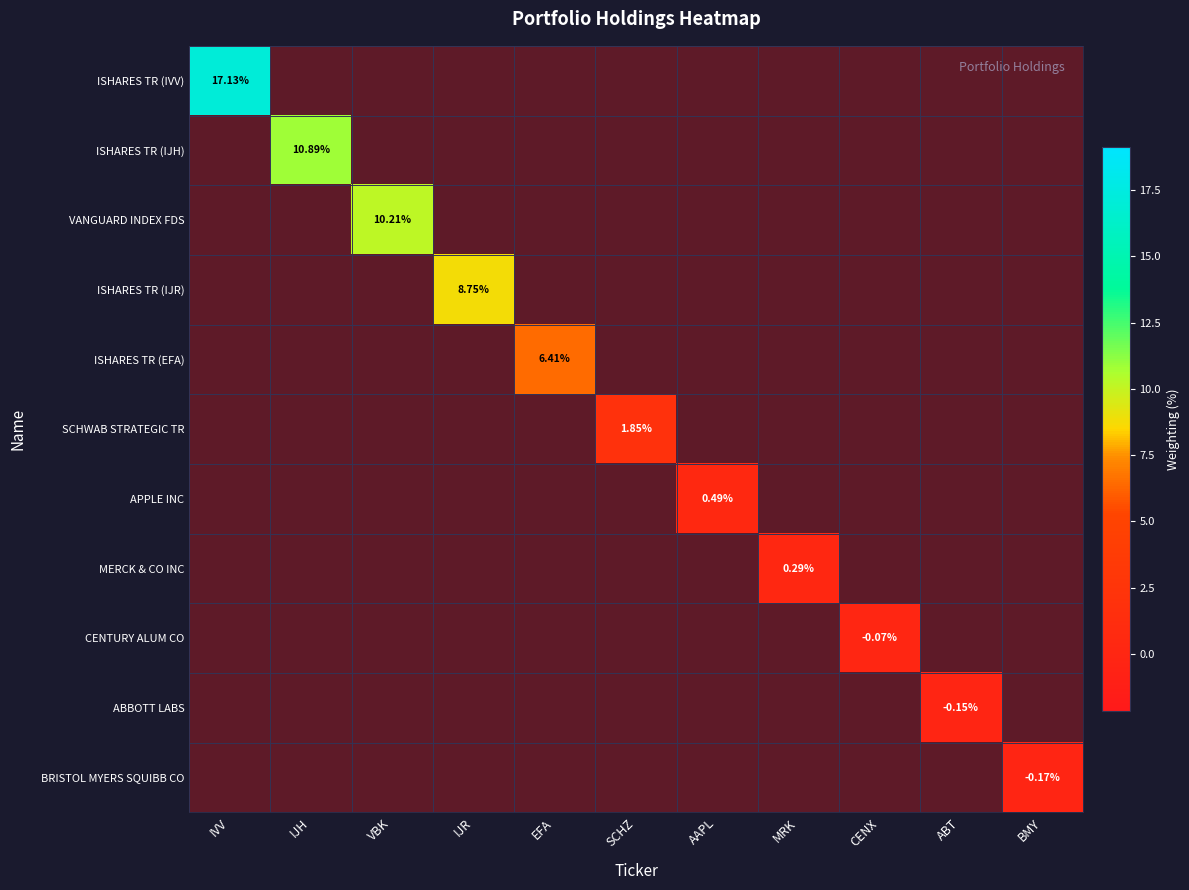

At how many categories does at least one series exceed 6?

5